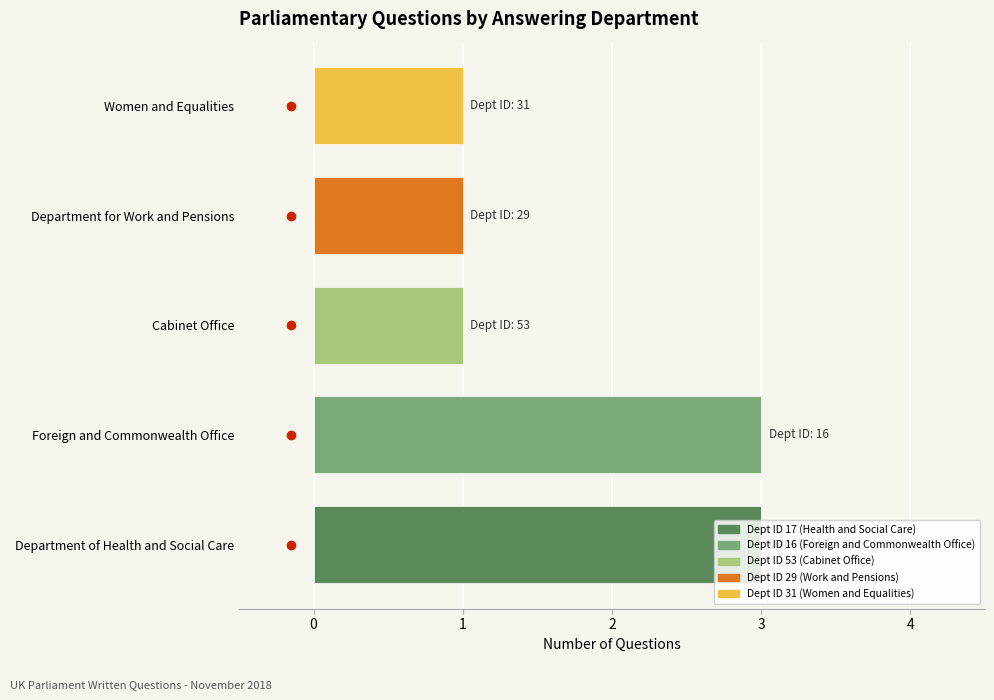

The value at Women and Equalities is 1. True or false?

True